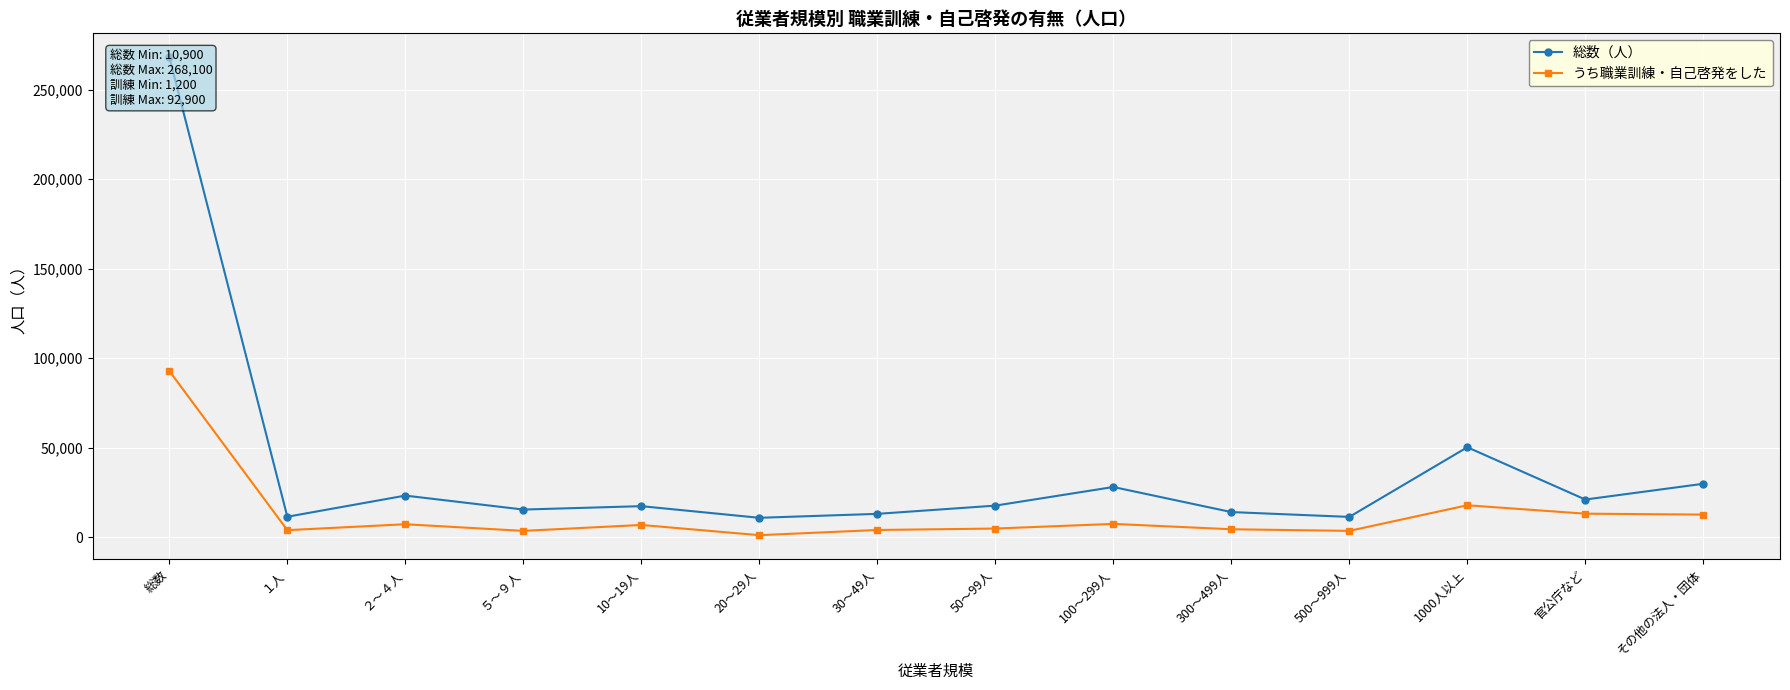

At which label does 総数（人） reach its peak?

総数